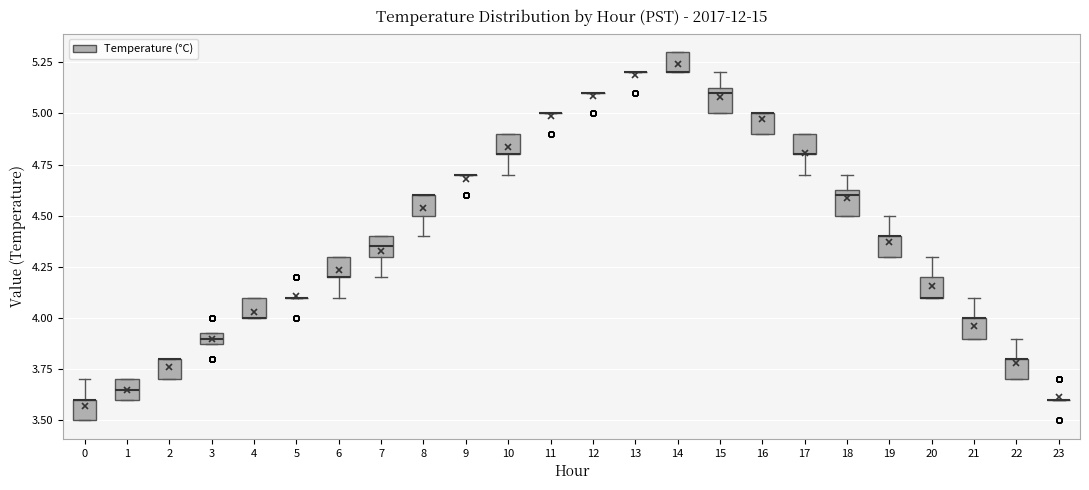

Where does the median line of the box at x = 15 sit on the y-axis? The values are not printed on the chart, so give them approximately, as read against the axis.

5.10